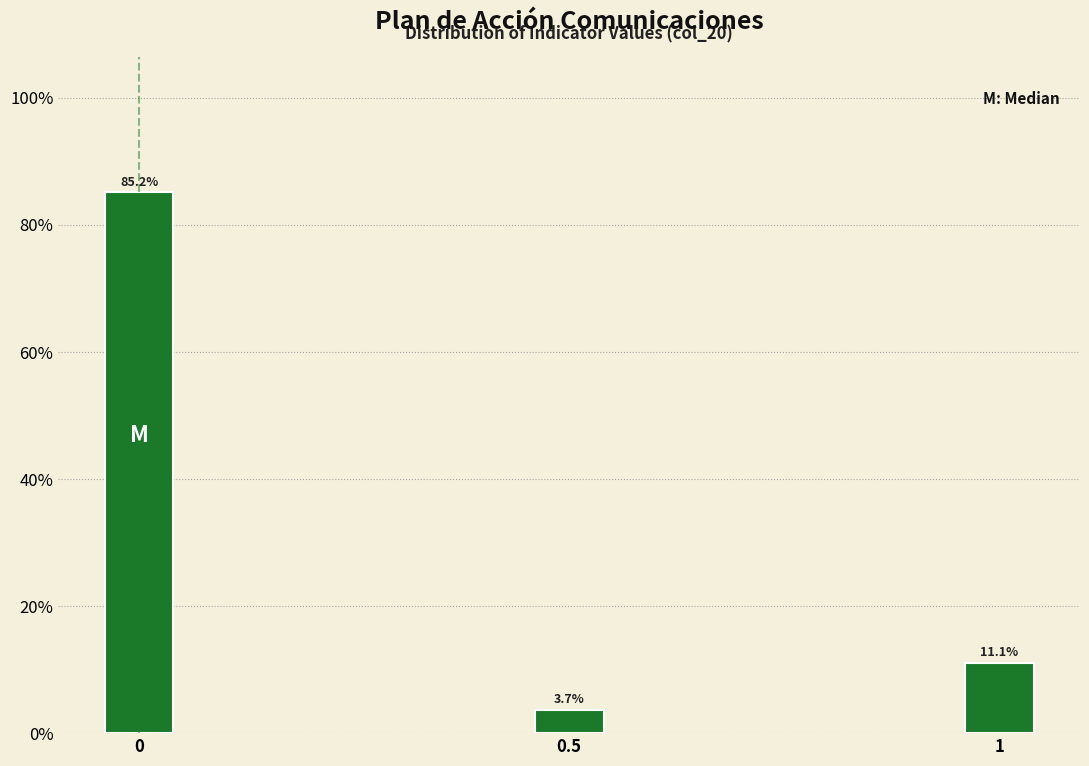

Reading left to right, list all the values displayed in this chart.

85.2	3.7	11.1